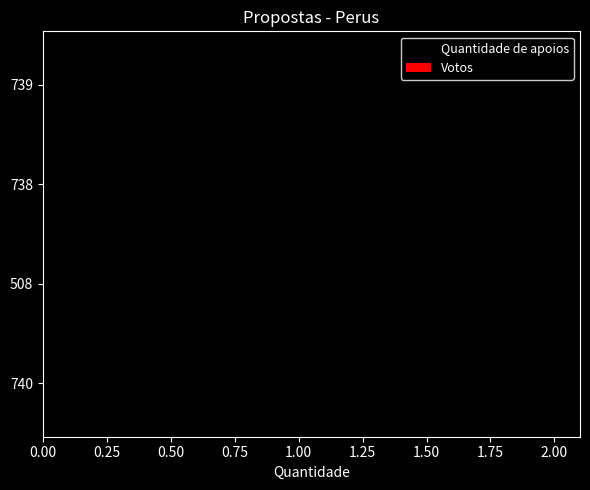

How many series are shown in this chart?

1